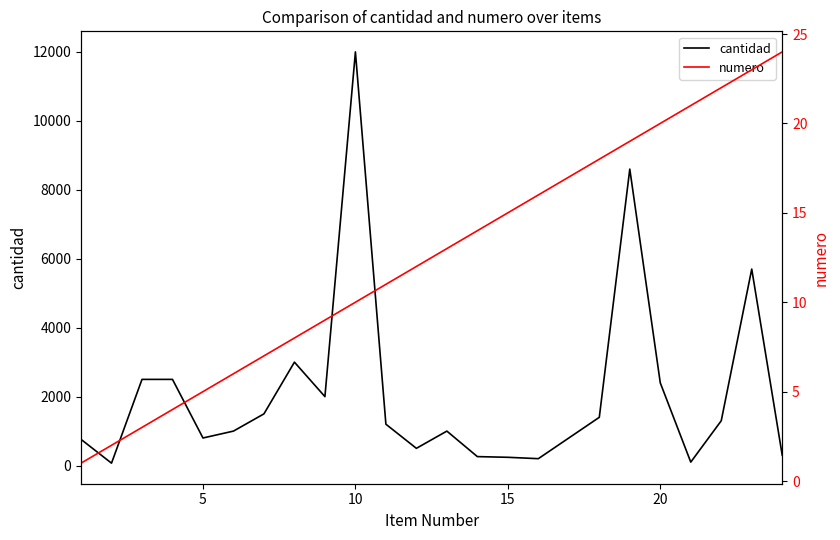

Does the chart display data point markers on the line(s)?

No